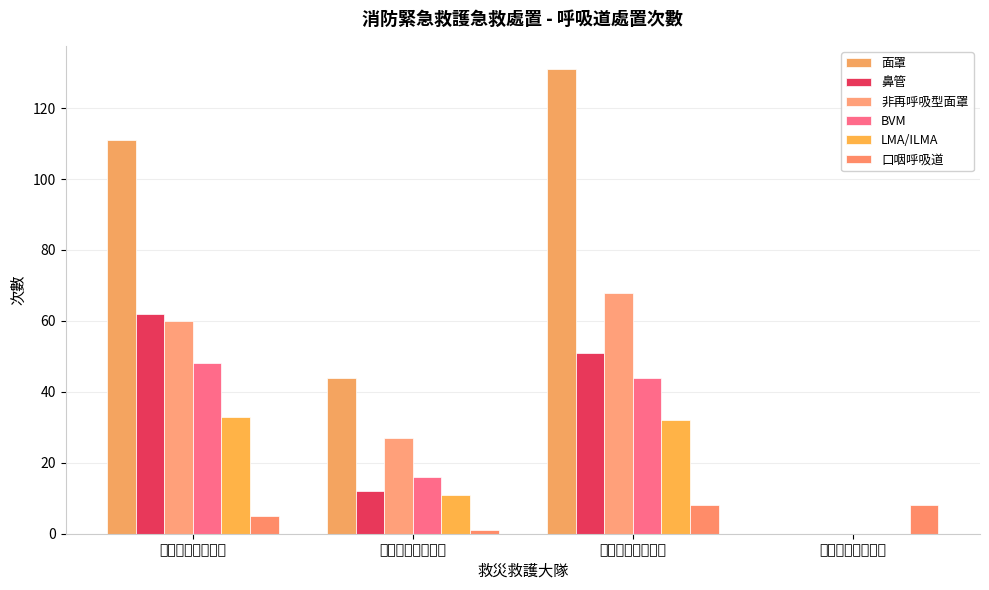

Which series has the largest total across all categories?

面罩